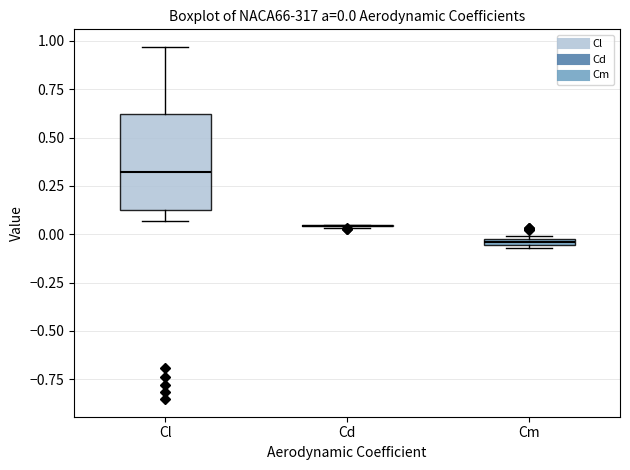

Which box is the tallest, from its lower edge to its upper edge?

Cl